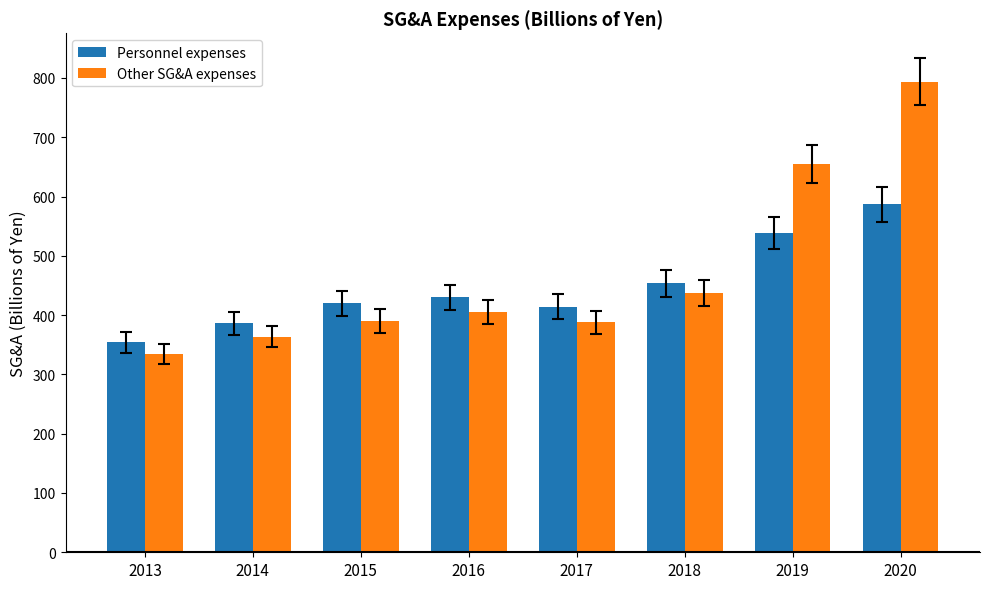

Count the number of categories in the chart.

8